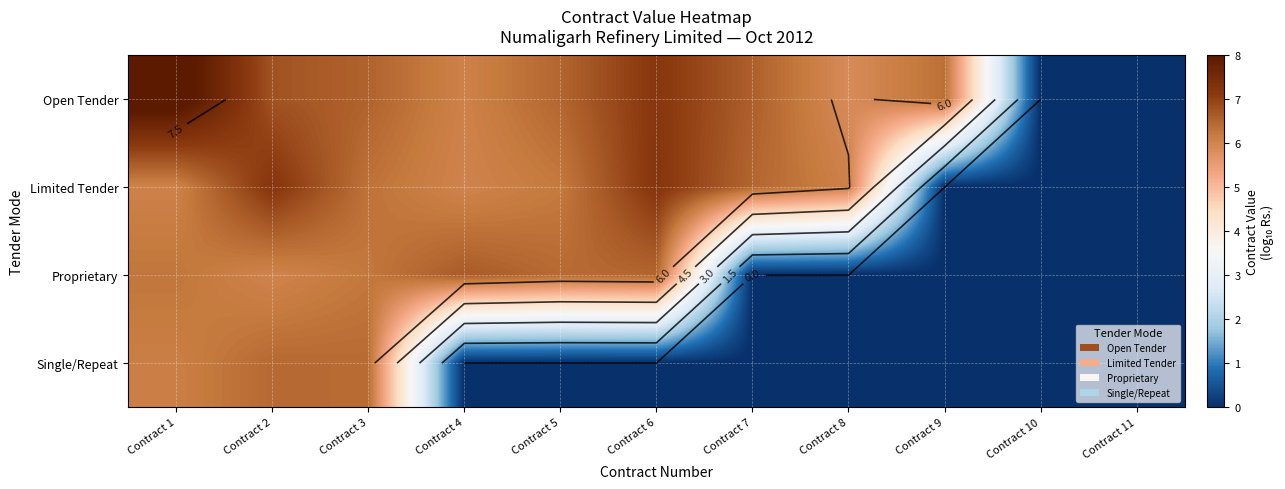

What is the greatest value displayed?

8.3